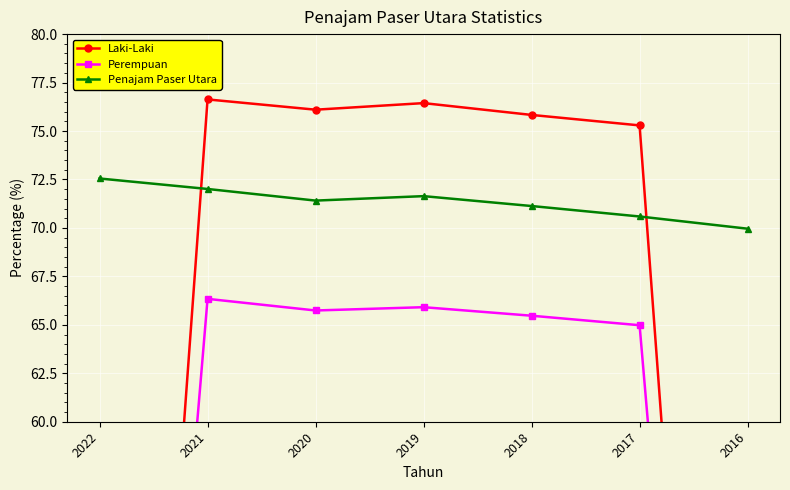

Which category has the lowest value in the Perempuan series?

2022